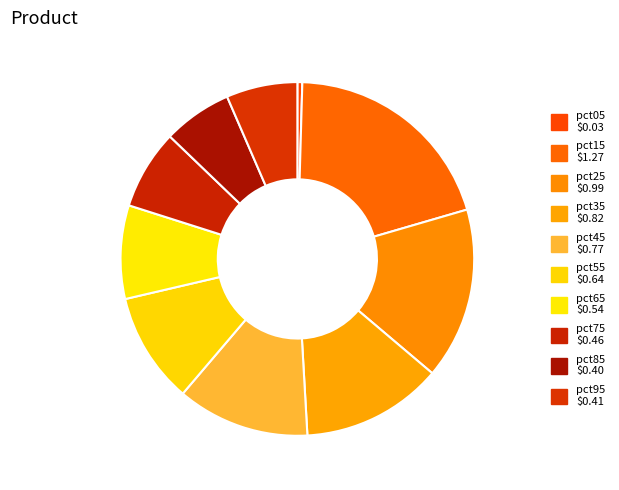

Rank the categories by value from lowest to highest.

pct05, pct85, pct95, pct75, pct65, pct55, pct45, pct35, pct25, pct15